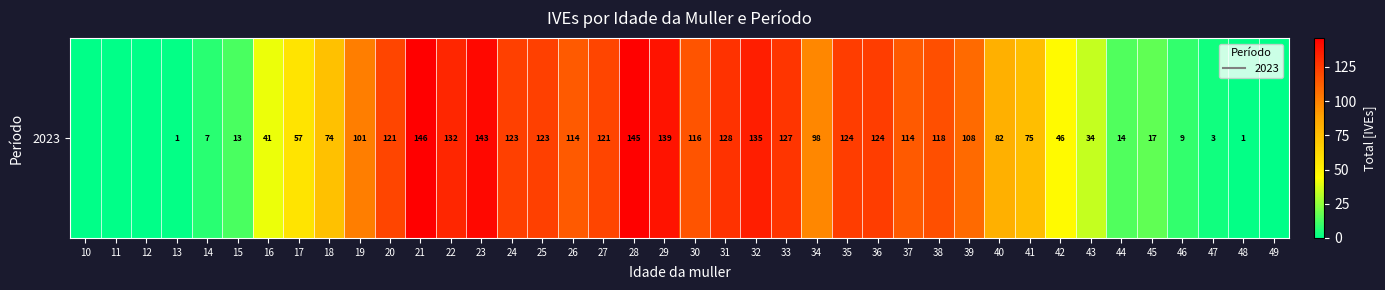

Reading right to left, what are all the values shown in this chart?

0	1	3	9	17	14	34	46	75	82	108	118	114	124	124	98	127	135	128	116	139	145	121	114	123	123	143	132	146	121	101	74	57	41	13	7	1	0	0	0